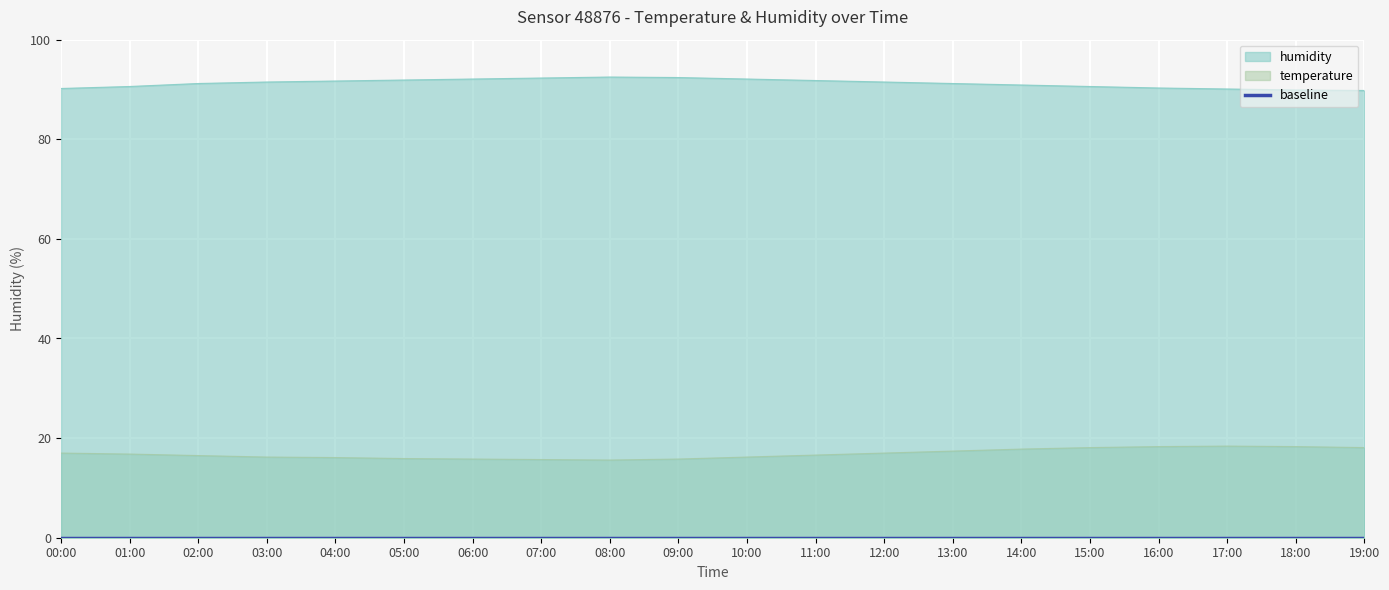

Reading left to right, extract all data points from this chart.

humidity: 00:00=90.2	01:00=90.6	02:00=91.2	03:00=91.5	04:00=91.7	05:00=91.9	06:00=92.1	07:00=92.3	08:00=92.5	09:00=92.4	10:00=92.1	11:00=91.8	12:00=91.5	13:00=91.2	14:00=90.9	15:00=90.6	16:00=90.3	17:00=90.1	18:00=89.9	19:00=89.8
temperature: 00:00=17.0	01:00=16.8	02:00=16.5	03:00=16.2	04:00=16.1	05:00=15.9	06:00=15.8	07:00=15.7	08:00=15.6	09:00=15.8	10:00=16.2	11:00=16.6	12:00=17.0	13:00=17.4	14:00=17.8	15:00=18.1	16:00=18.3	17:00=18.4	18:00=18.3	19:00=18.1